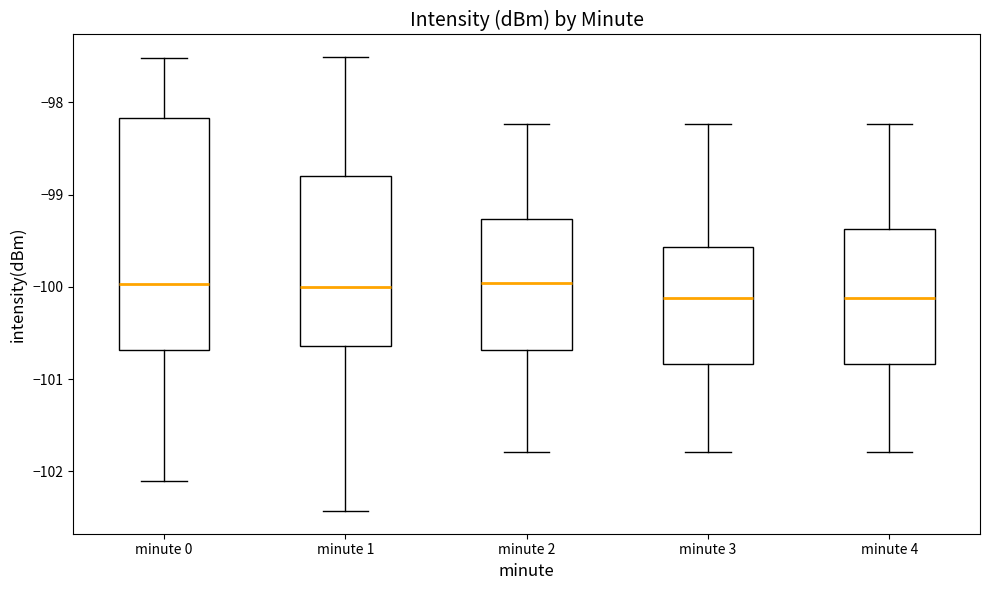

Comparing the boxes themselves (not the whiskers), which one is the tallest?

minute 0